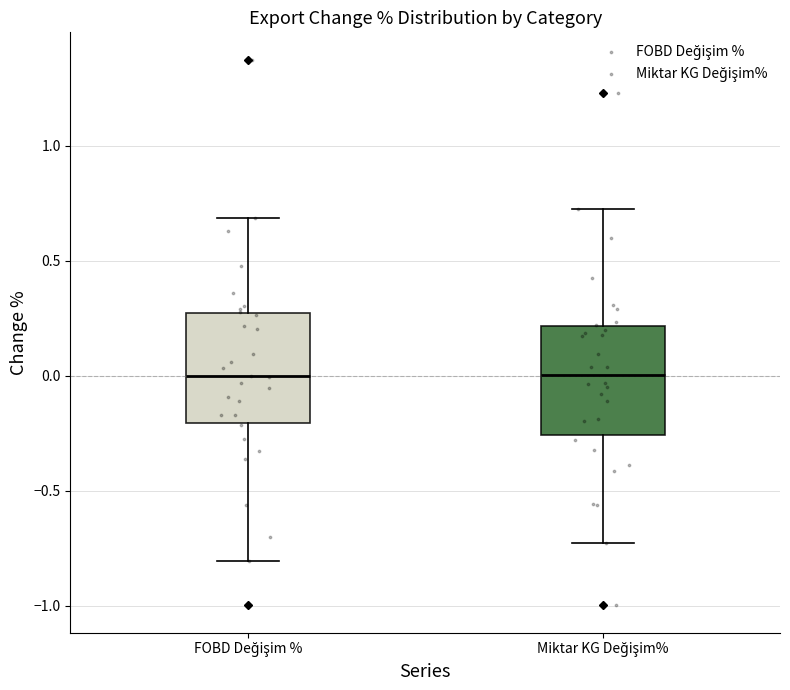

Where is the upper edge of the box for FOBD Değişim % on the y-axis? The values are not printed on the chart, so give them approximately, as read against the axis.

0.25